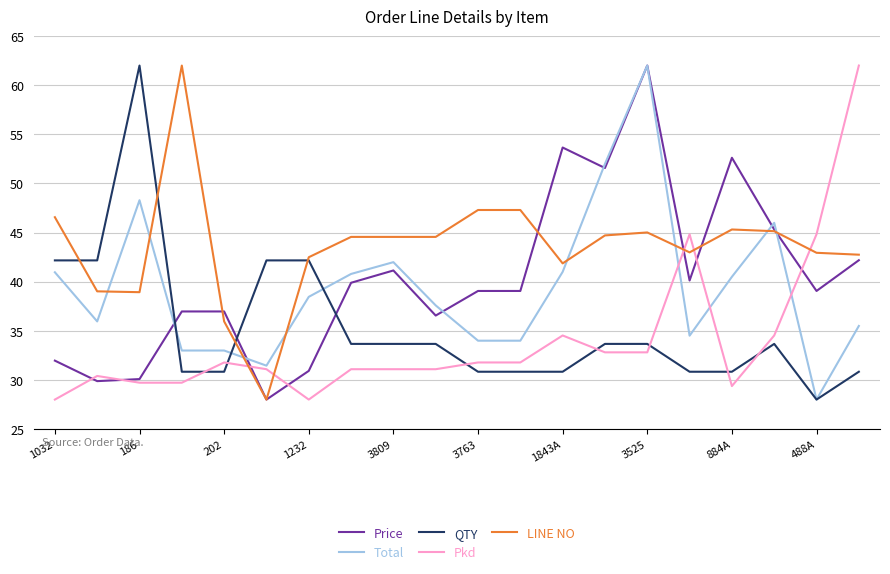

What is the maximum value for LINE NO?

62.0